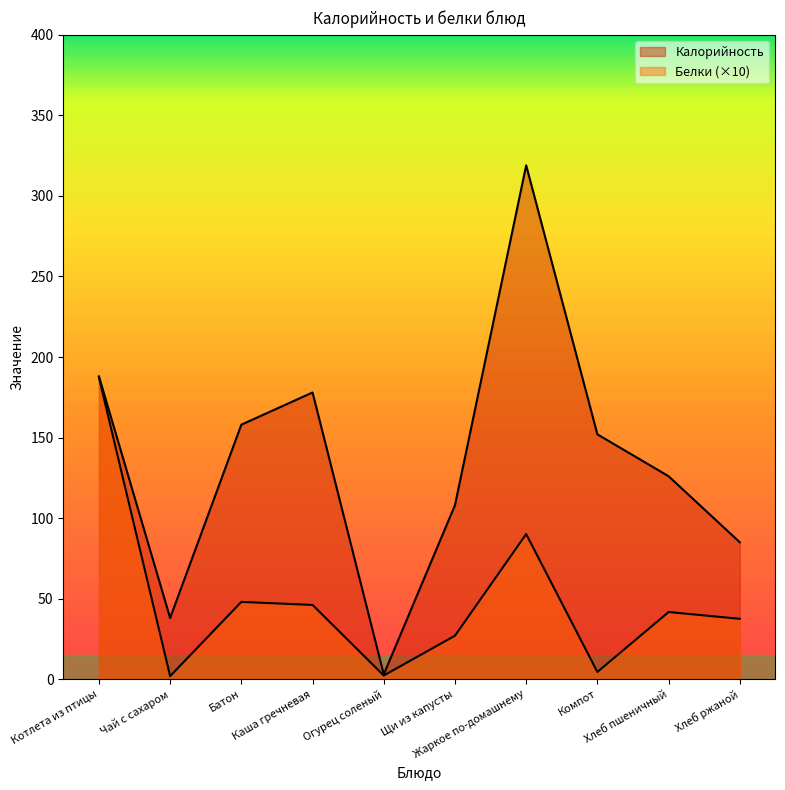

What is the spread (max minus min) of values at Хлеб ржаной?

47.5